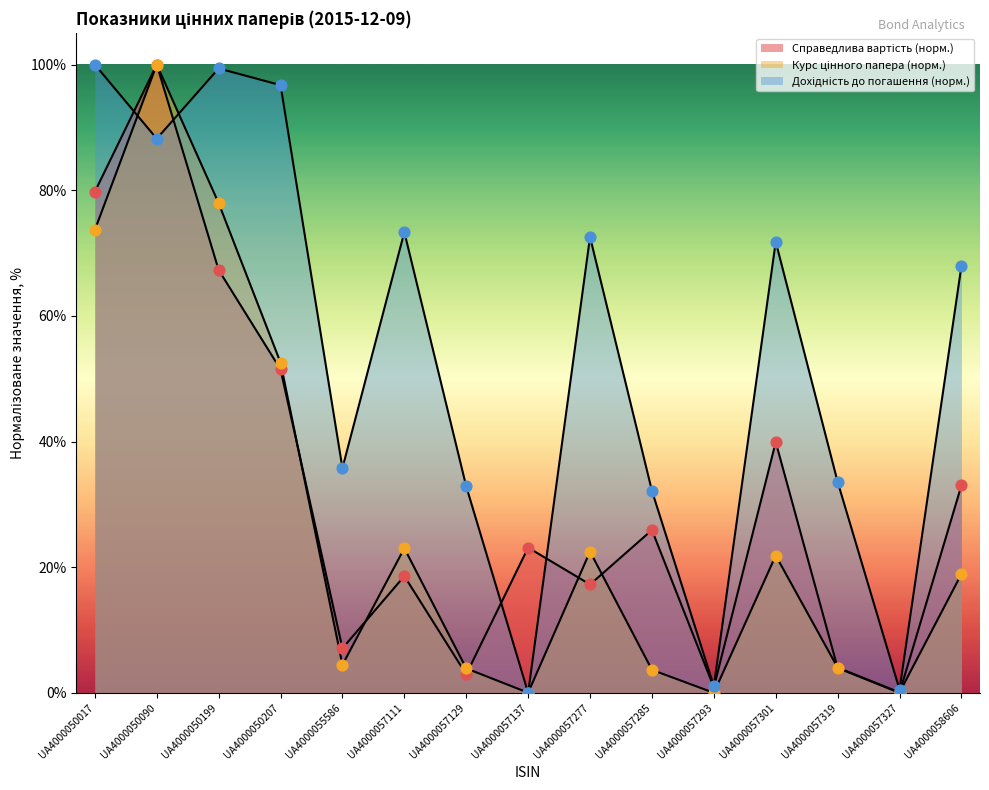

Which series reaches the minimum Y coordinate?

Справедлива вартість